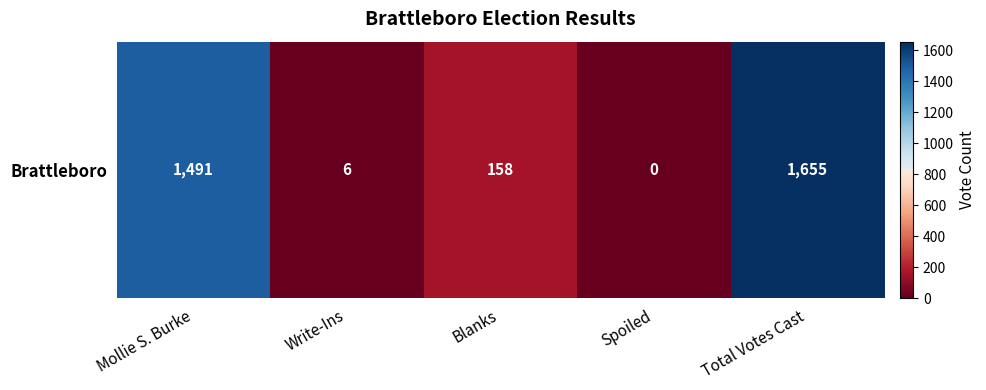

At which category does the chart reach its peak across all series?

Total Votes Cast